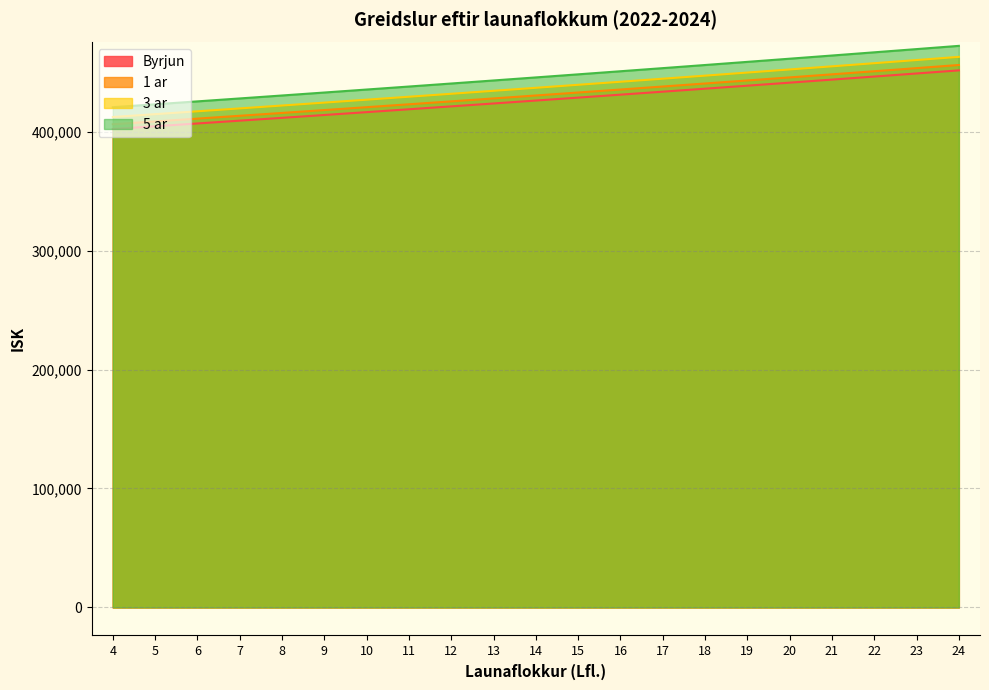

At 21, list the series in order from largest to smallest.

5 ar, 3 ar, 1 ar, Byrjun